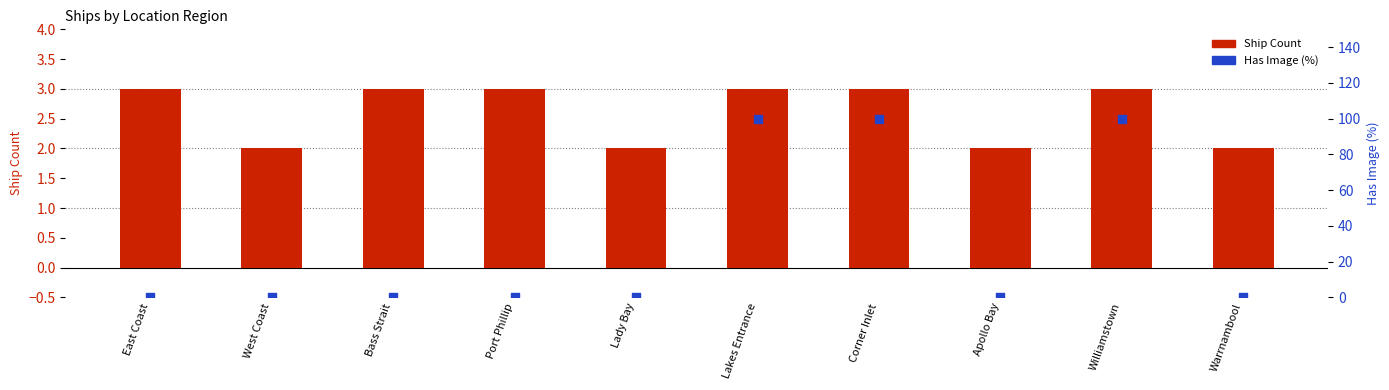

Which series contains the lowest Y value?

Has Image (%)